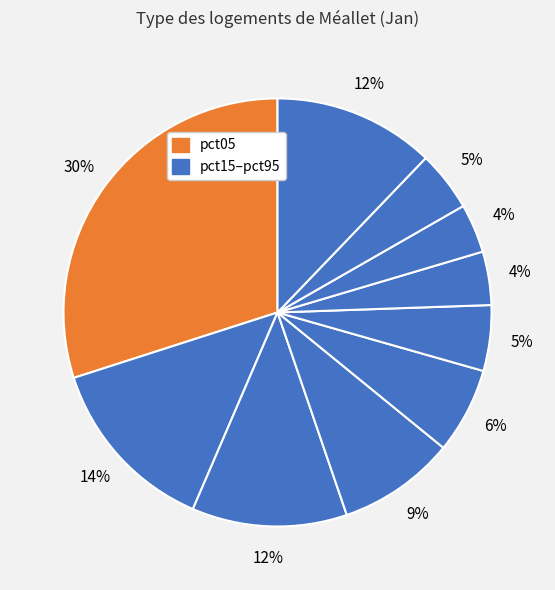

Count the number of slices in the pie.

10